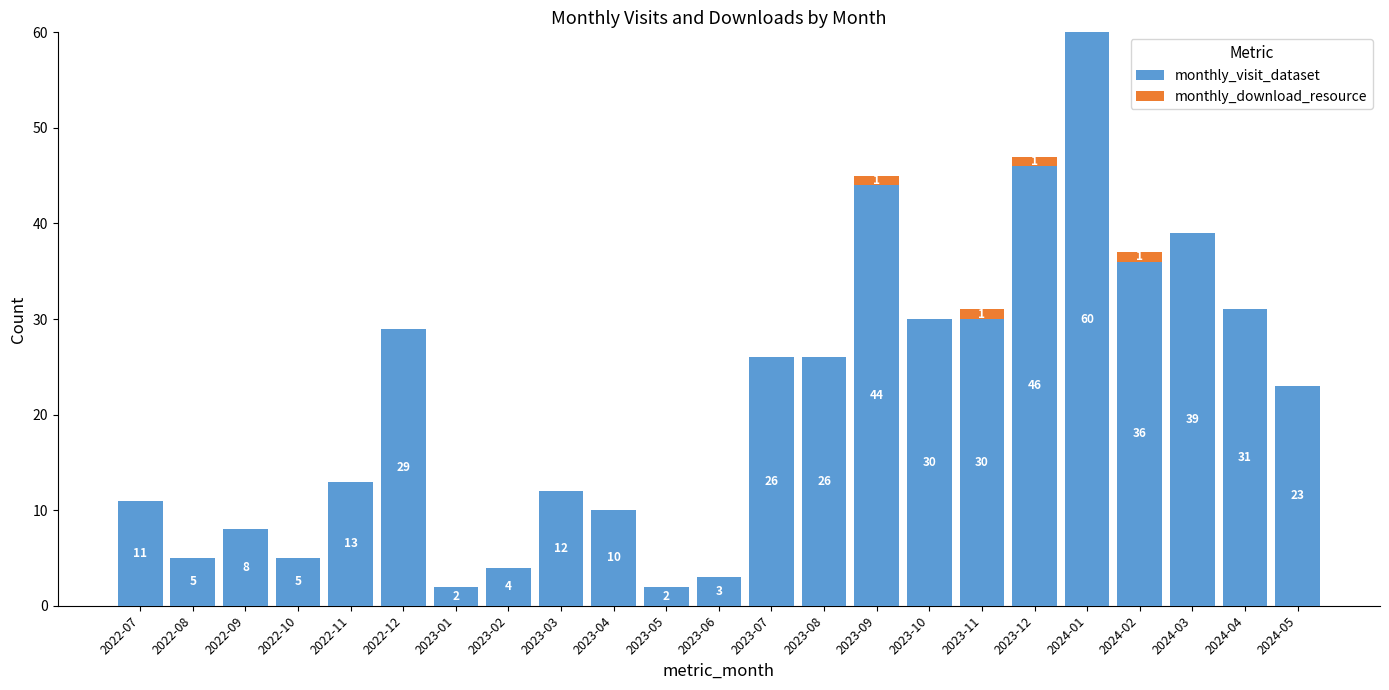

What is the sum of all monthly_visit_dataset values?

495